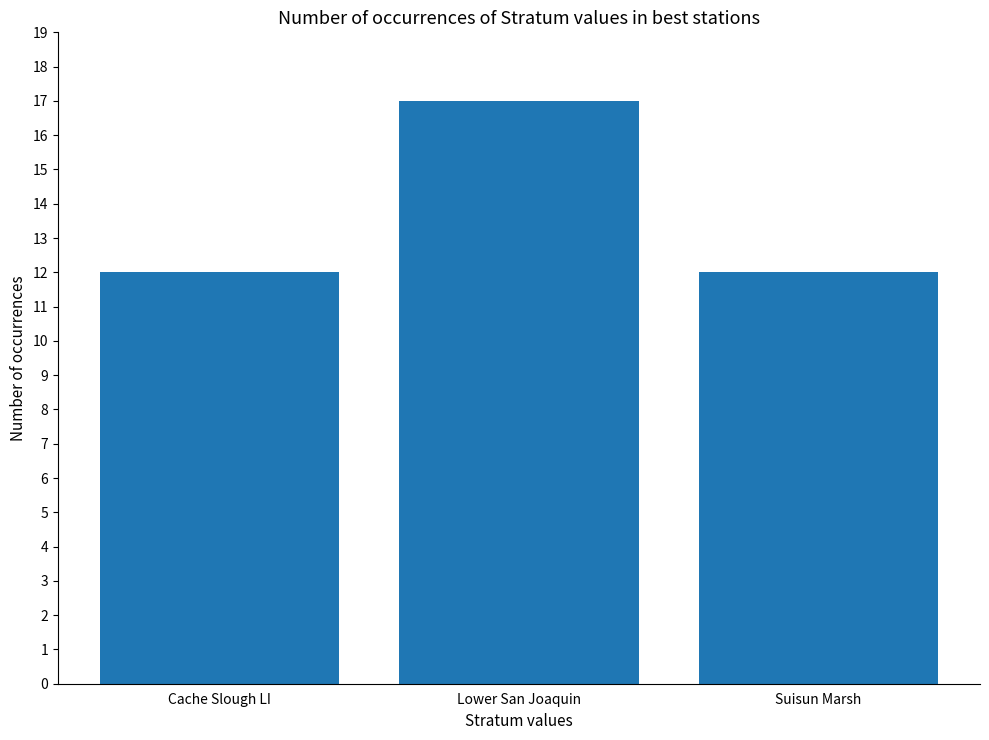

Approximately how many times larger is the value at Cache Slough LI compared to Lower San Joaquin?

0.7